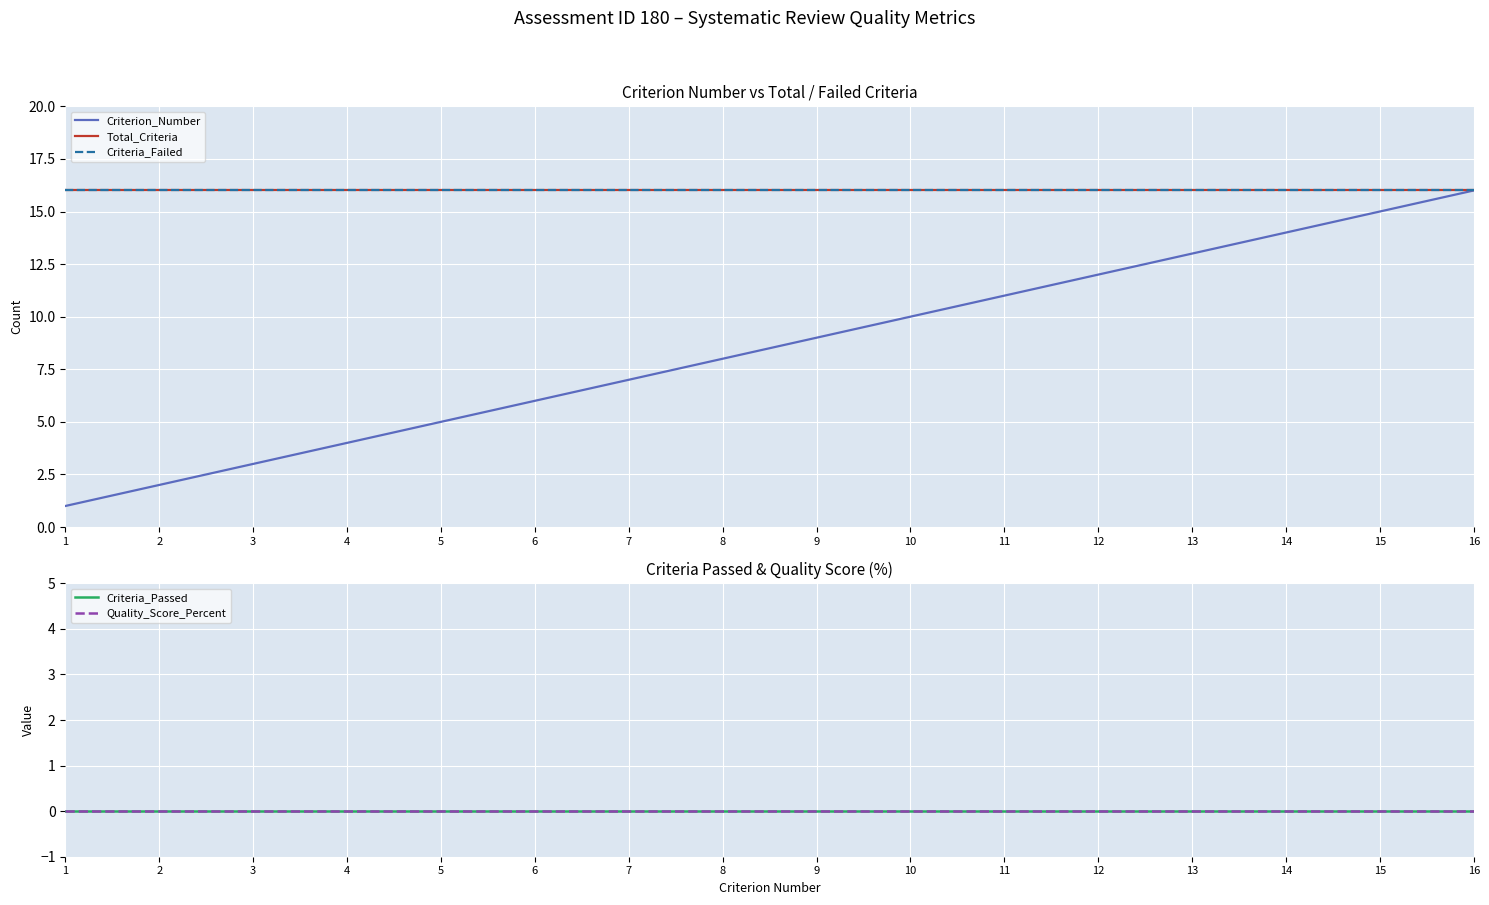

What are all the series names shown in the legend?

Criterion_Number, Total_Criteria, Criteria_Failed, Criteria_Passed, Quality_Score_Percent